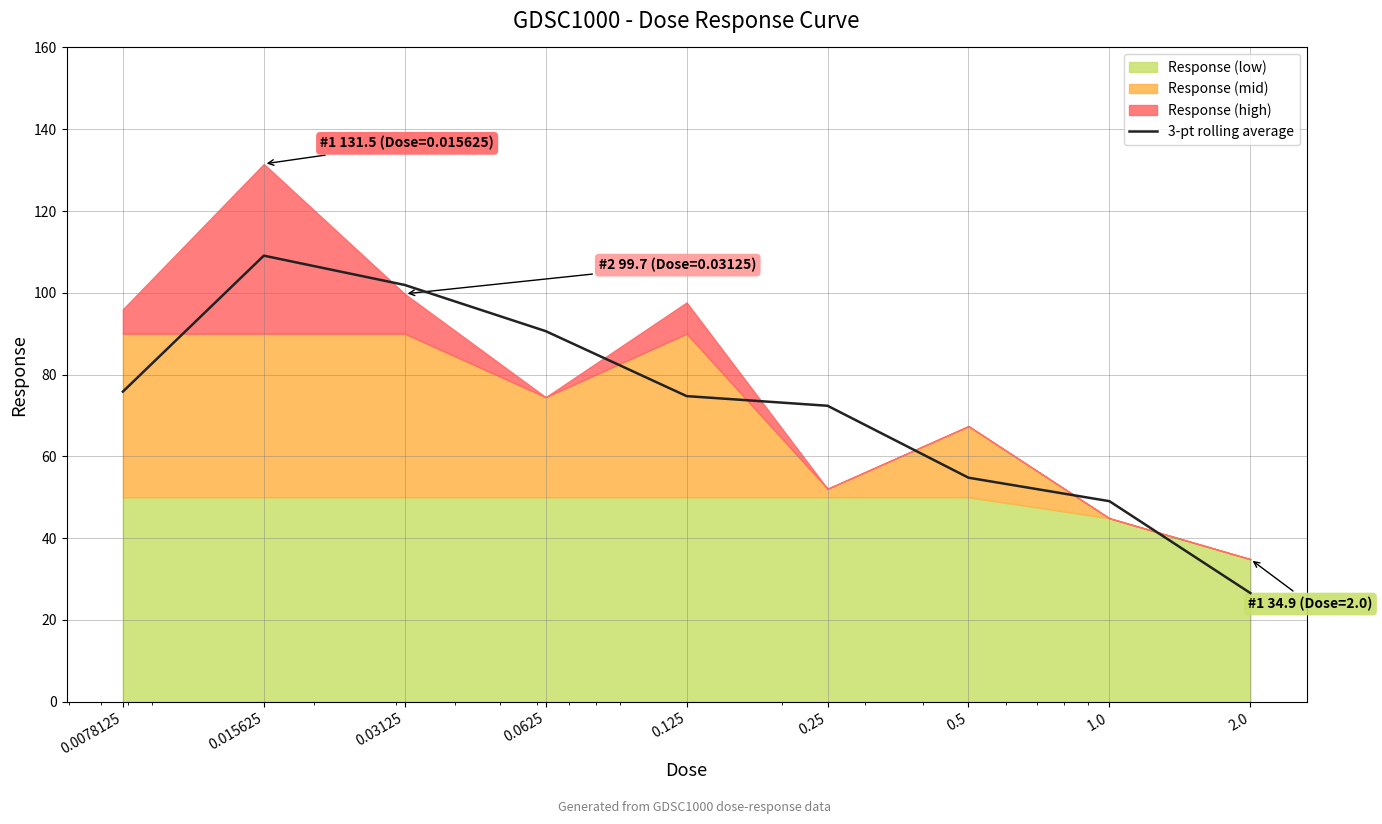

True or false: the data has more than 2 interior local peaks.

False